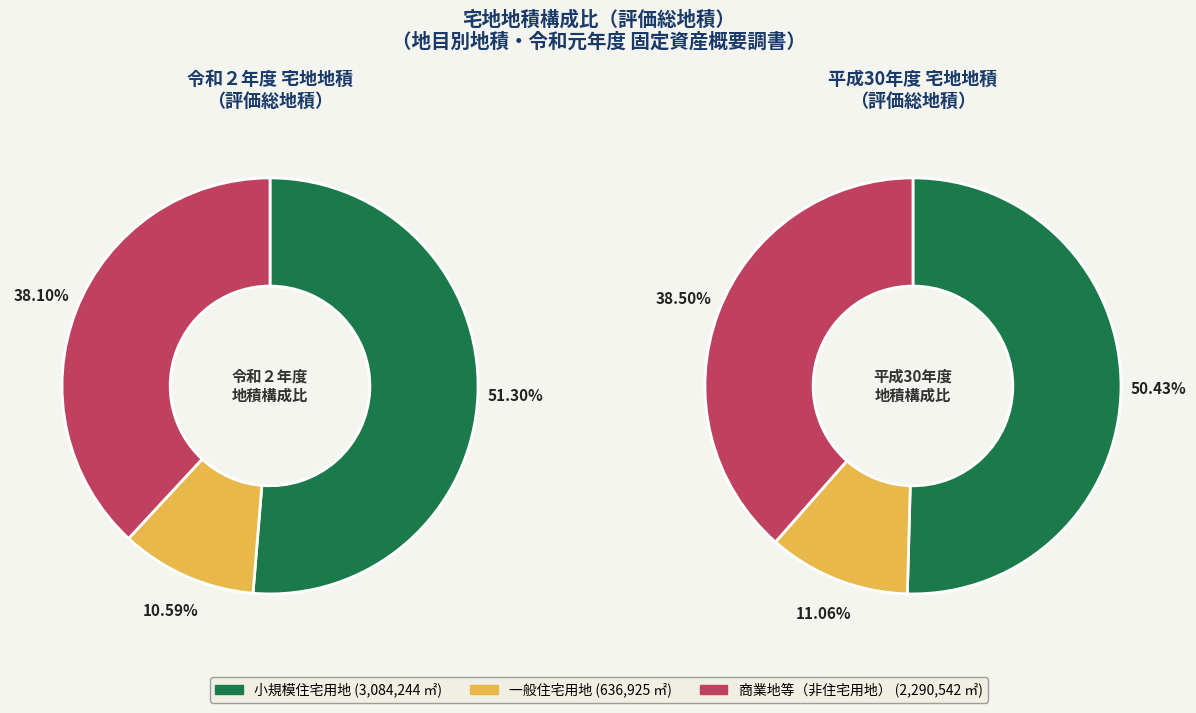

To the nearest percent, what is the difference between the 令和元年度 and 令和２年度 slice percentages?

1%